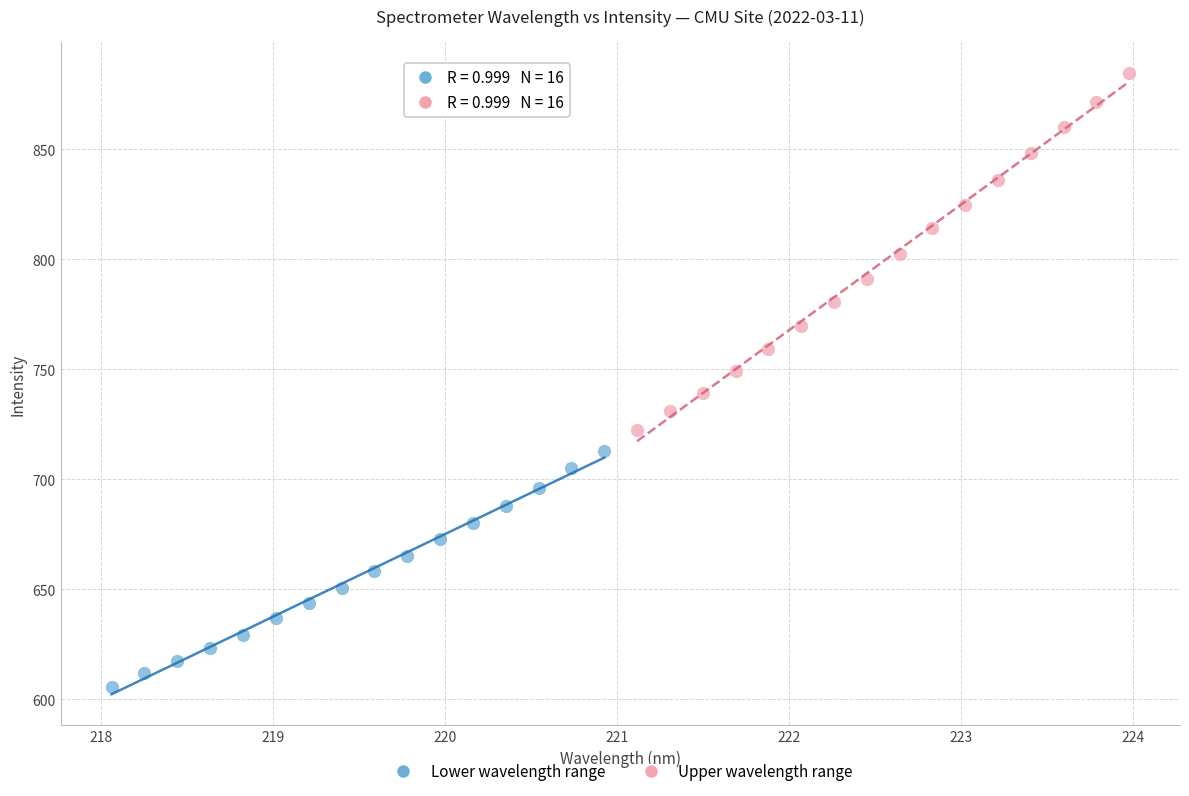

Which series reaches the maximum Y coordinate?

Upper wavelength range